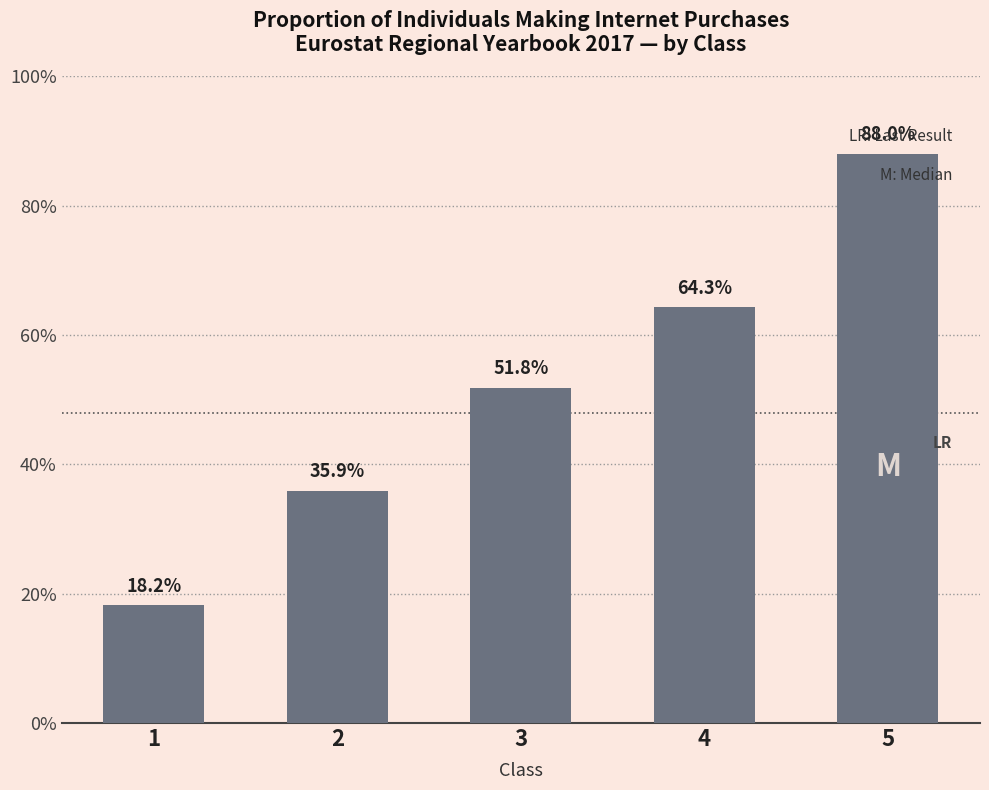

Reading right to left, extract all data points from this chart.

5=88.0	4=64.3	3=51.8	2=35.9	1=18.2